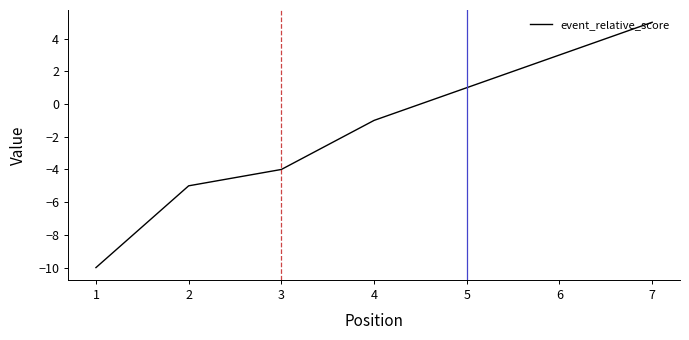

Which has a higher value, 6 or 5?

6